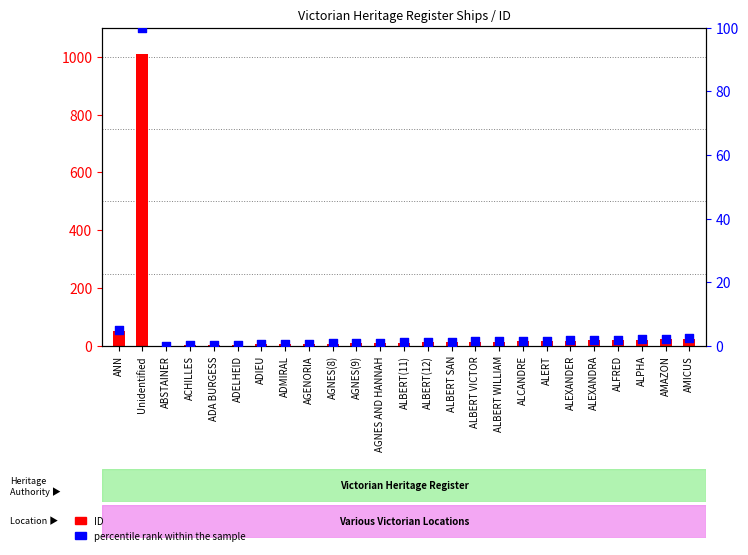

At which category is the sum across all series the highest?

Unidentified